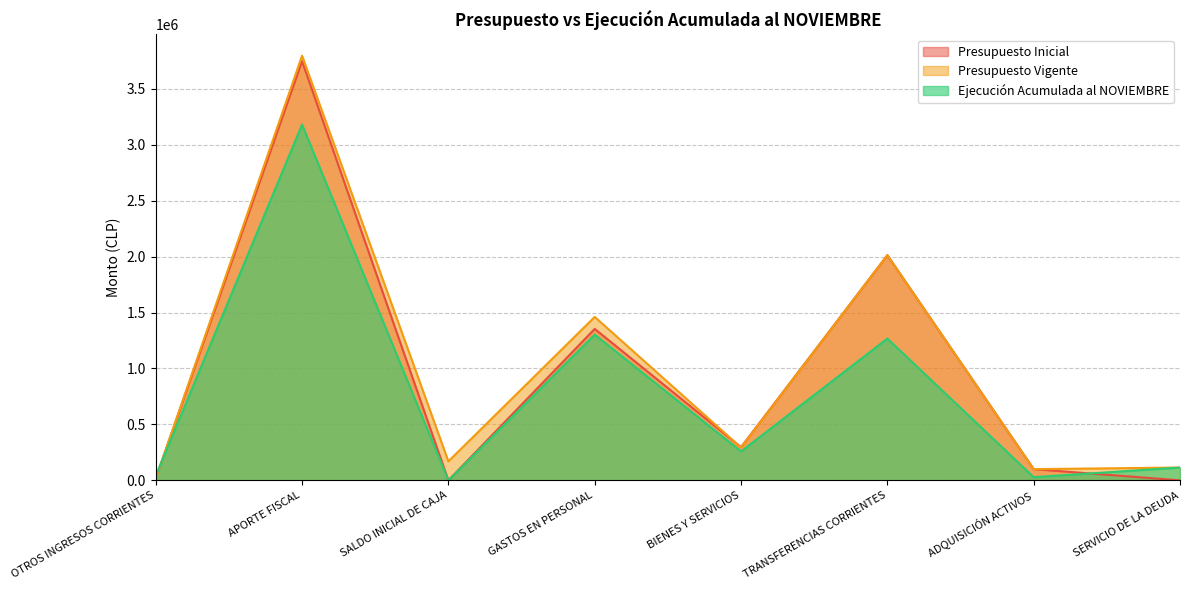

Rank the categories by Presupuesto Inicial value from lowest to highest.

SALDO INICIAL DE CAJA, SERVICIO DE LA DEUDA, OTROS INGRESOS CORRIENTES, ADQUISICIÓN ACTIVOS, BIENES Y SERVICIOS, GASTOS EN PERSONAL, TRANSFERENCIAS CORRIENTES, APORTE FISCAL